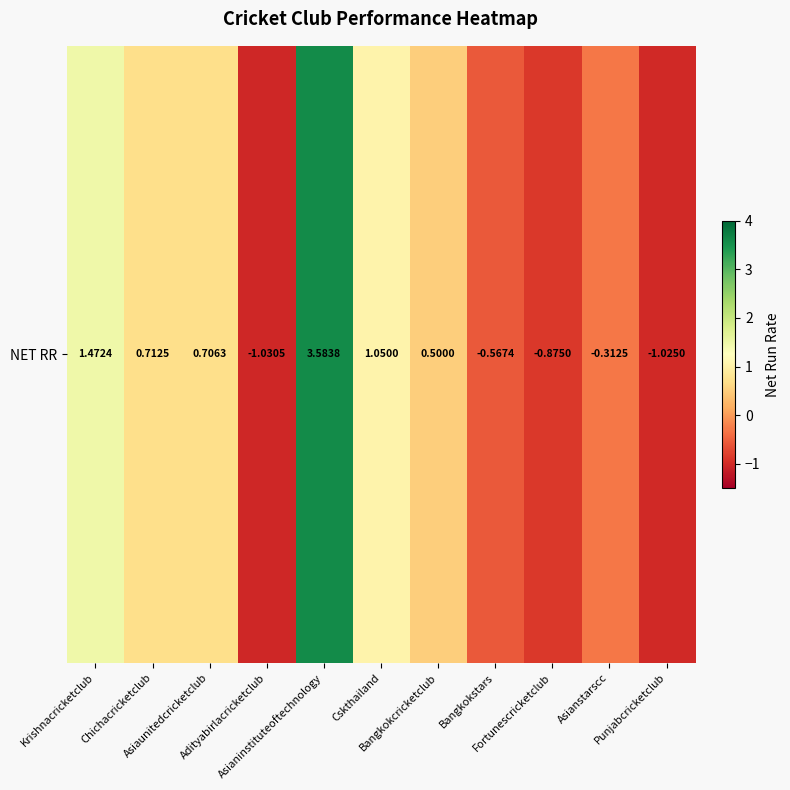

List the labels in order of value, smallest first.

Adityabirlacricketclub, Punjabcricketclub, Fortunescricketclub, Bangkokstars, Asianstarscc, Bangkokcricketclub, Asiaunitedcricketclub, Chichacricketclub, Cskthailand, Krishnacricketclub, Asianinstituteoftechnology